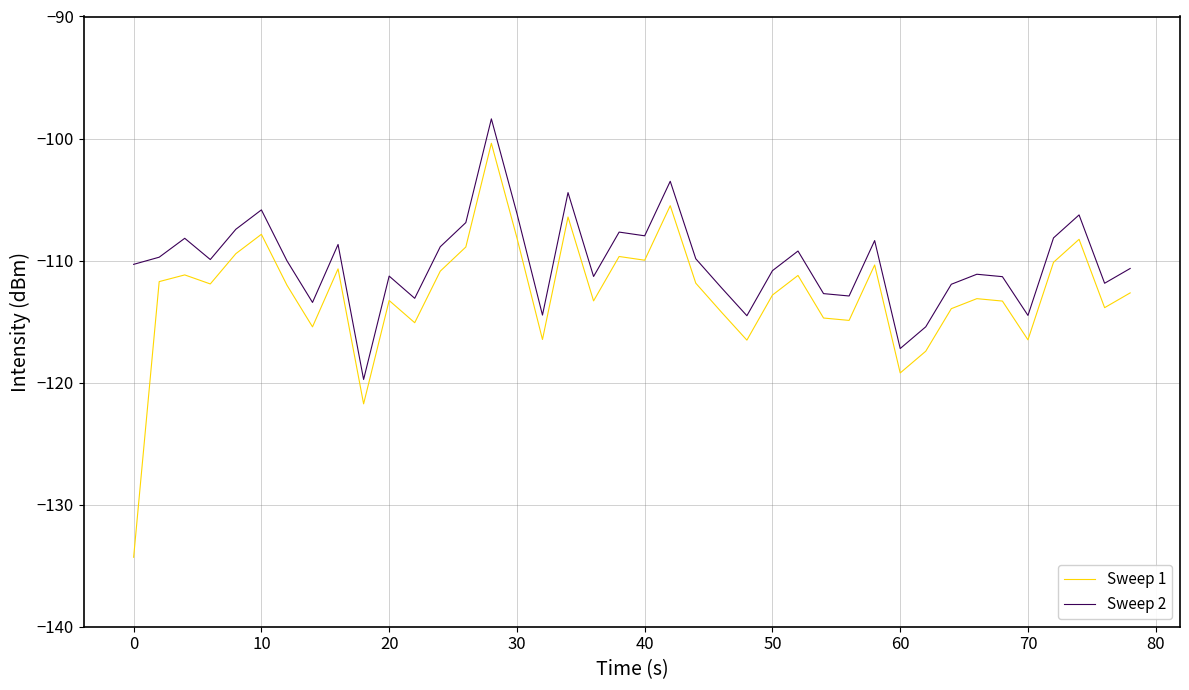

True or false: Sweep 2 and Sweep 1 cross at least once.

False